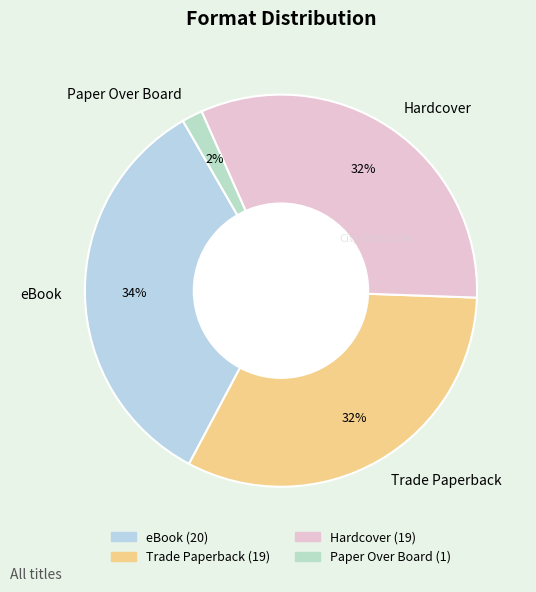

What is the ratio of the value at eBook to the value at Hardcover?

1.1